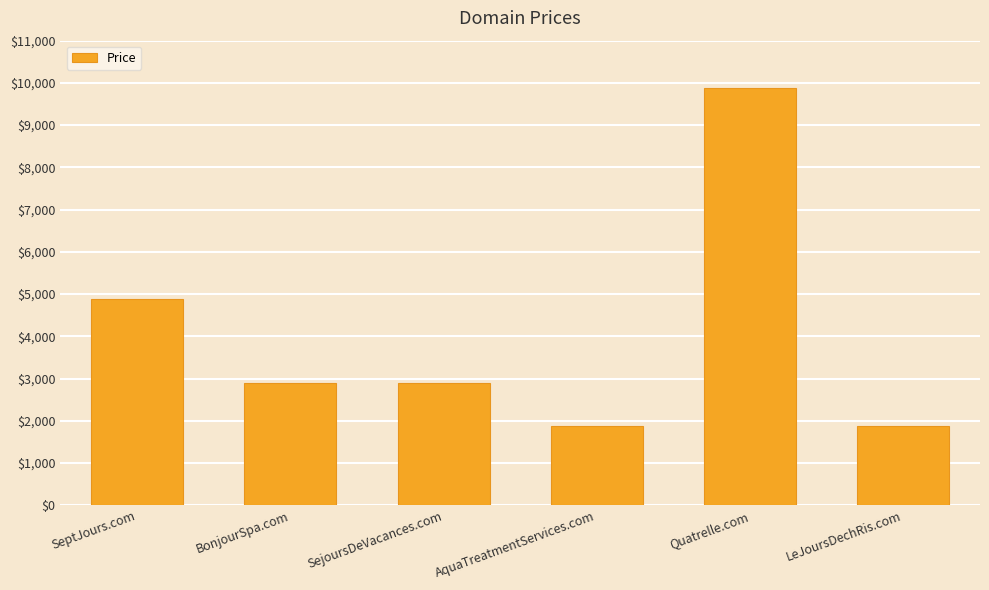

What is the label of the 5th bar from the right?

BonjourSpa.com